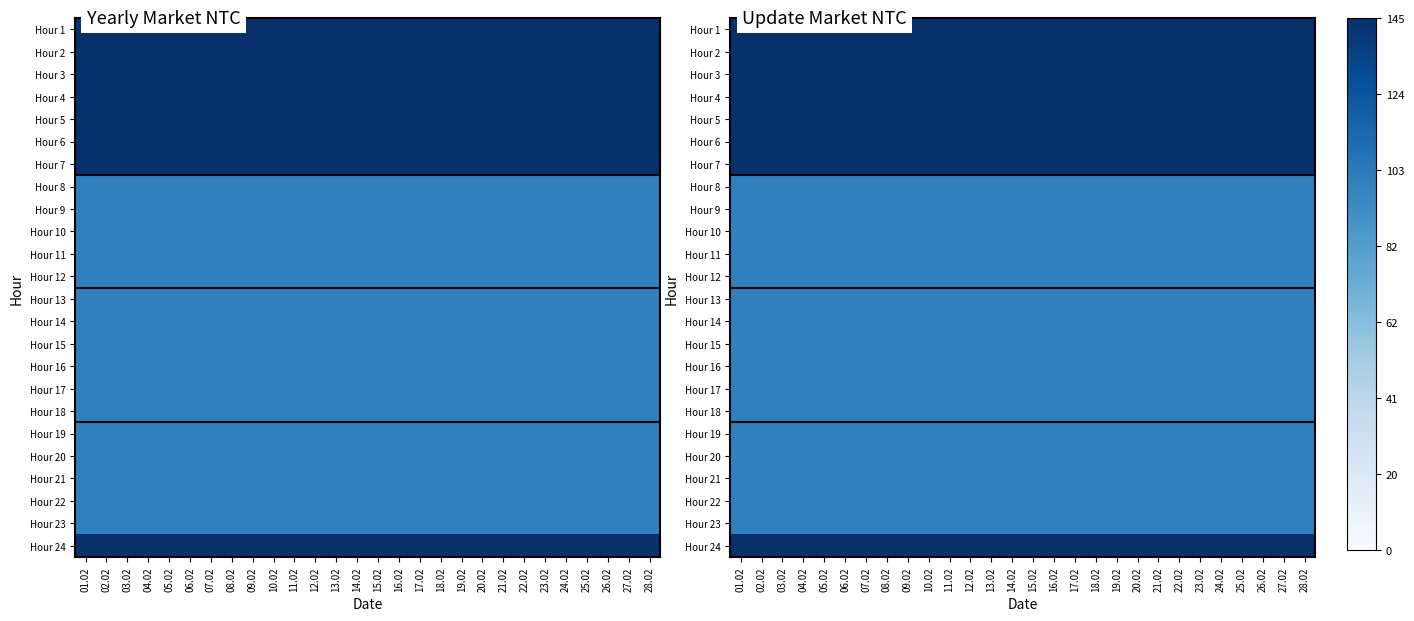

Between 07.02 and 22.02, which is larger?

07.02